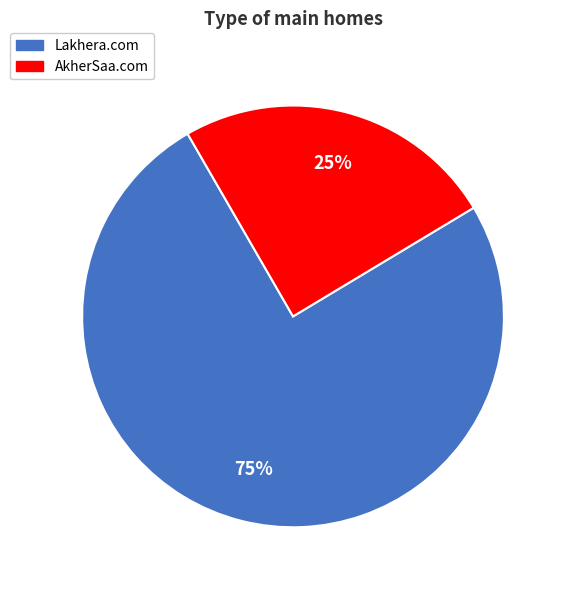

Between AkherSaa.com and Lakhera.com, which is larger?

Lakhera.com